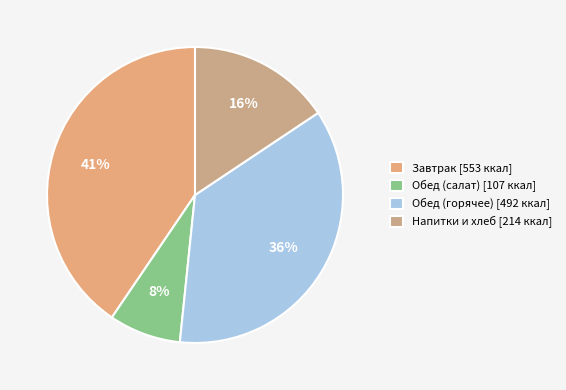

Count the number of slices in the pie.

4